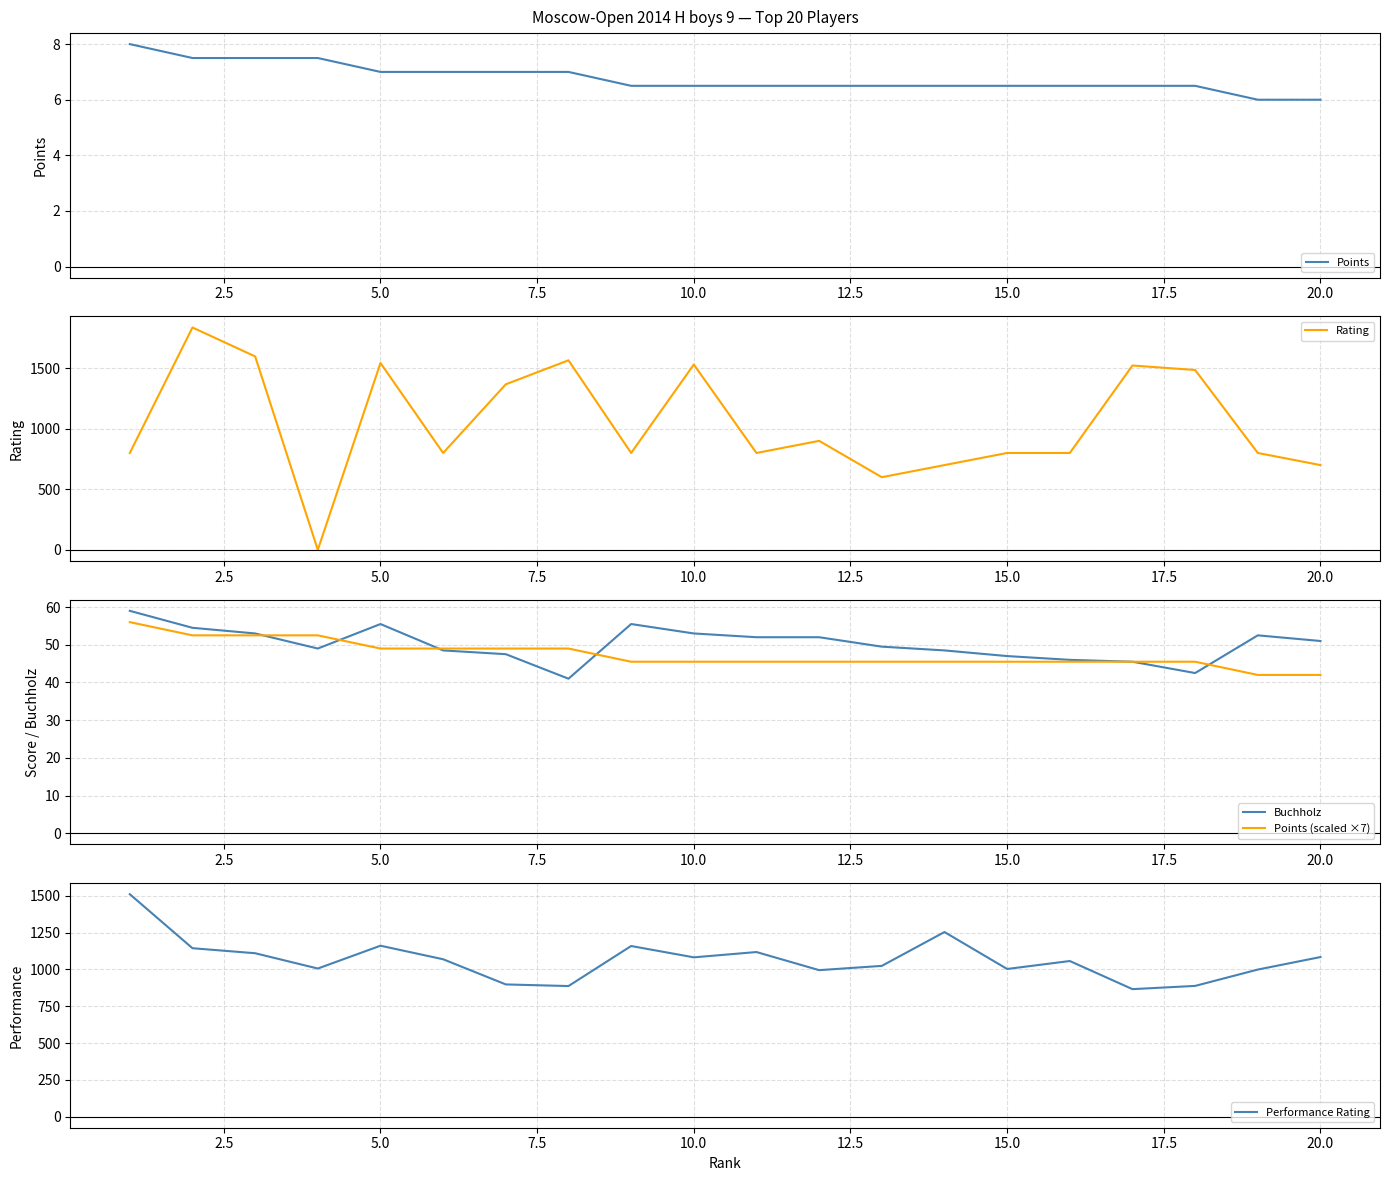

How many values in the Points (scaled ×7) series are below 45?

2